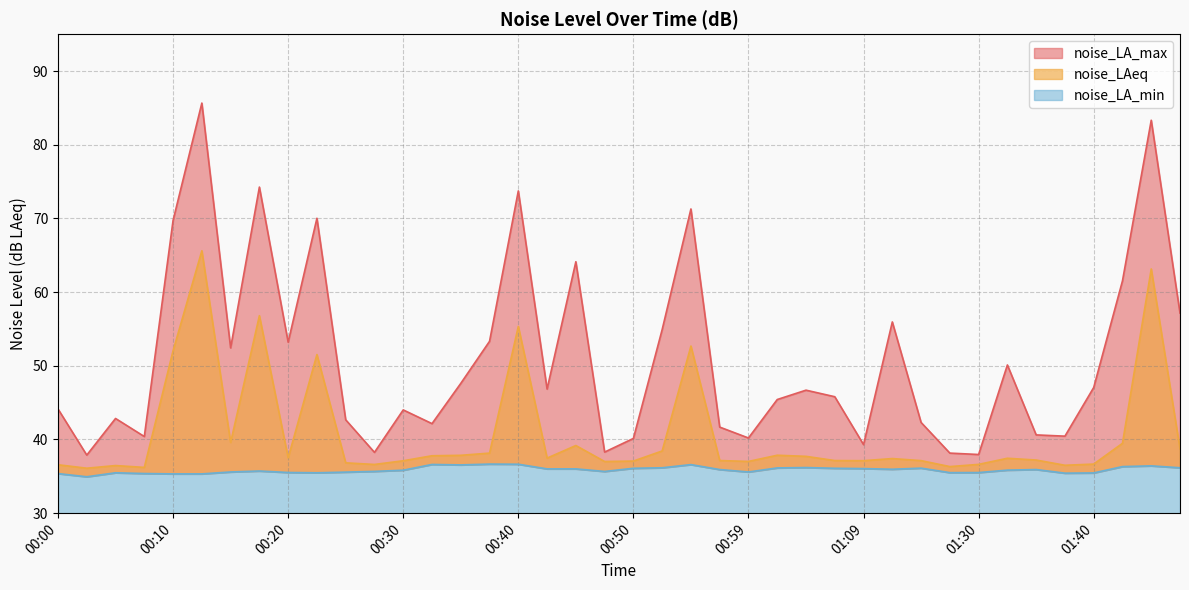

True or false: noise_LA_max has a value of 17.6 at 01:17.

False